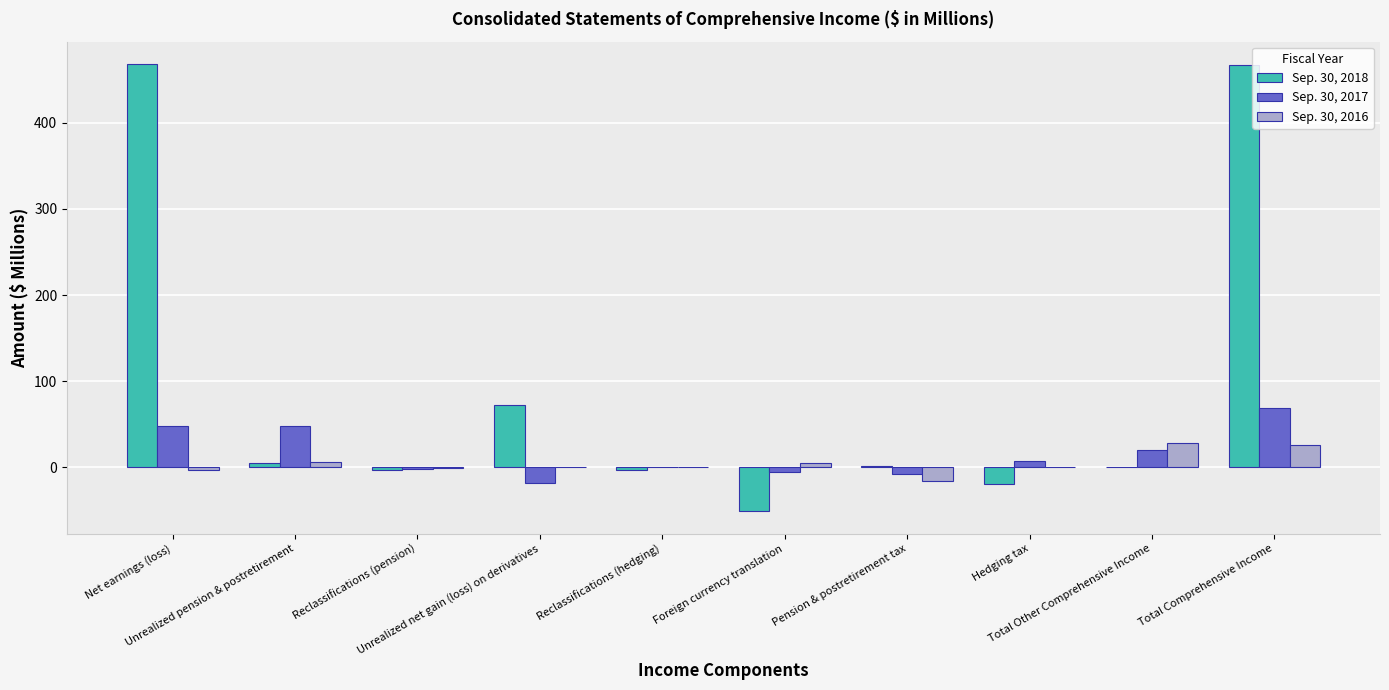

Does the chart contain stacked bars?

No